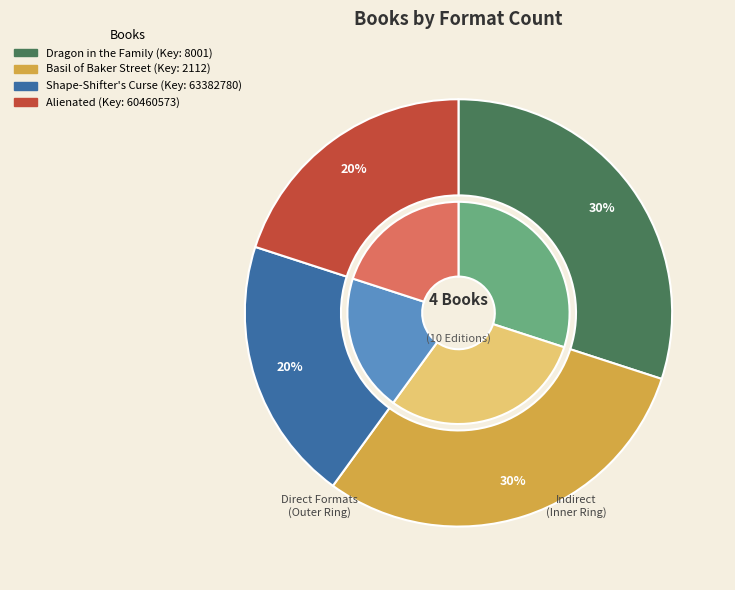

Approximately how many times larger is the value at Alienated compared to Dragon in the Family?

0.7